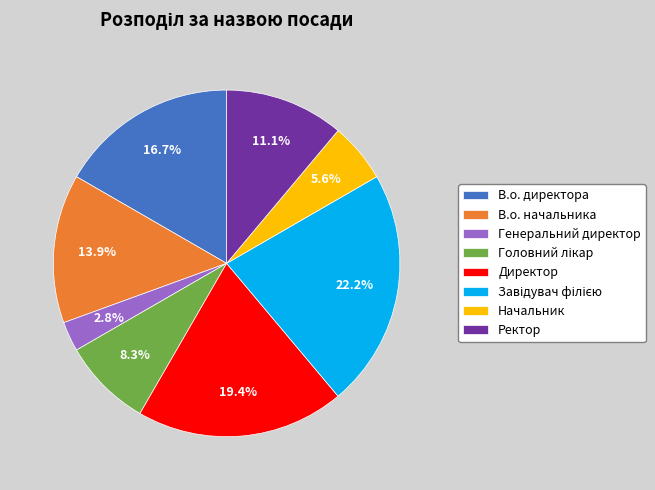

Is there a majority slice in this chart?

No